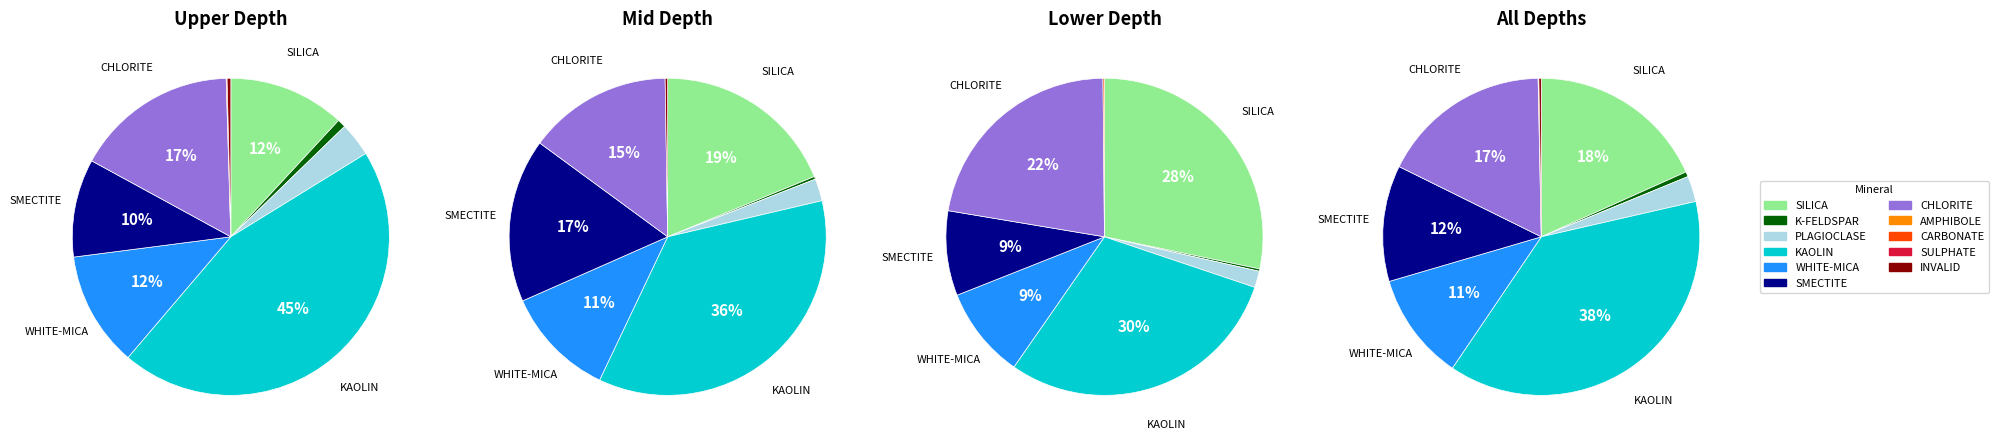

Does WHITE-MICA represent more than half of the total?

No